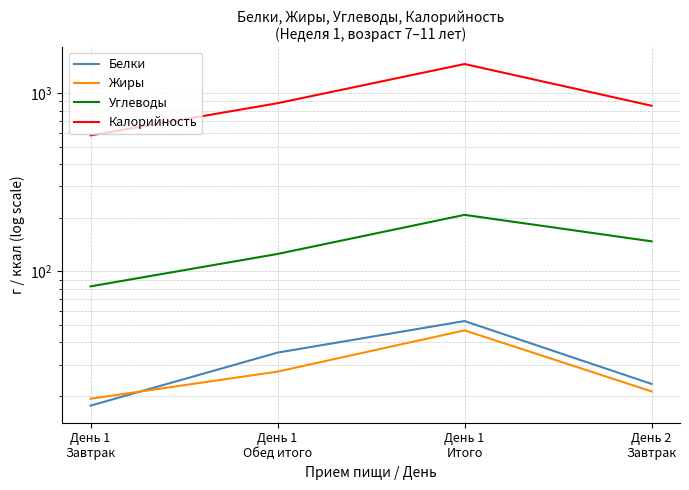

At День 1
Итого, list the series in order from largest to smallest.

Калорийность, Углеводы, Белки, Жиры